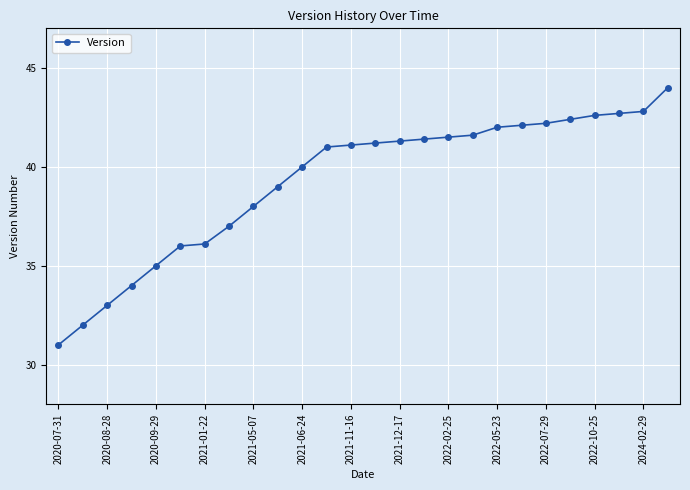

What is the value of the 23rd point from the left?

42.6